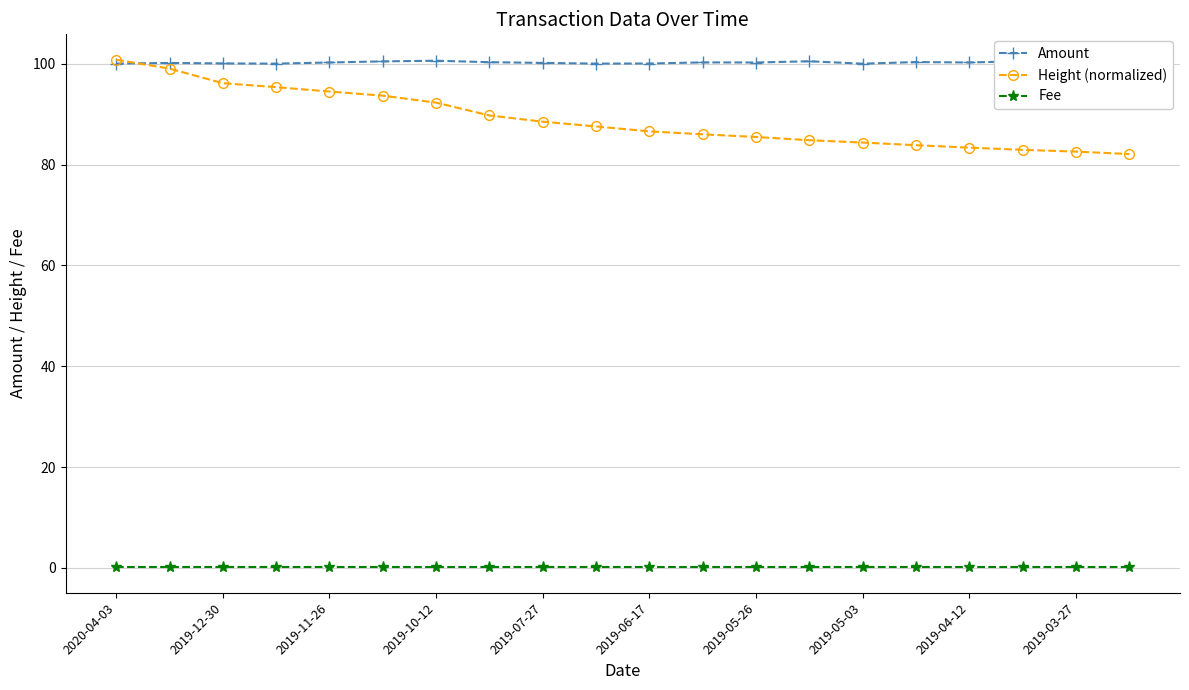

True or false: Amount and Fee cross at least once.

False